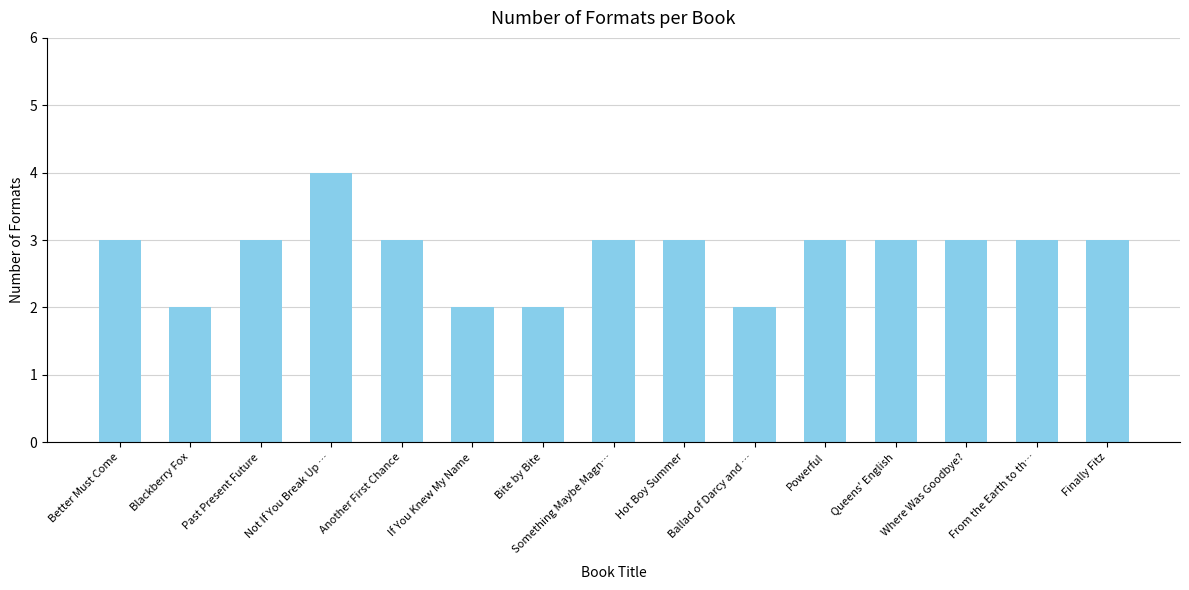

Which label corresponds to the largest value in the chart?

Not If You Break Up …